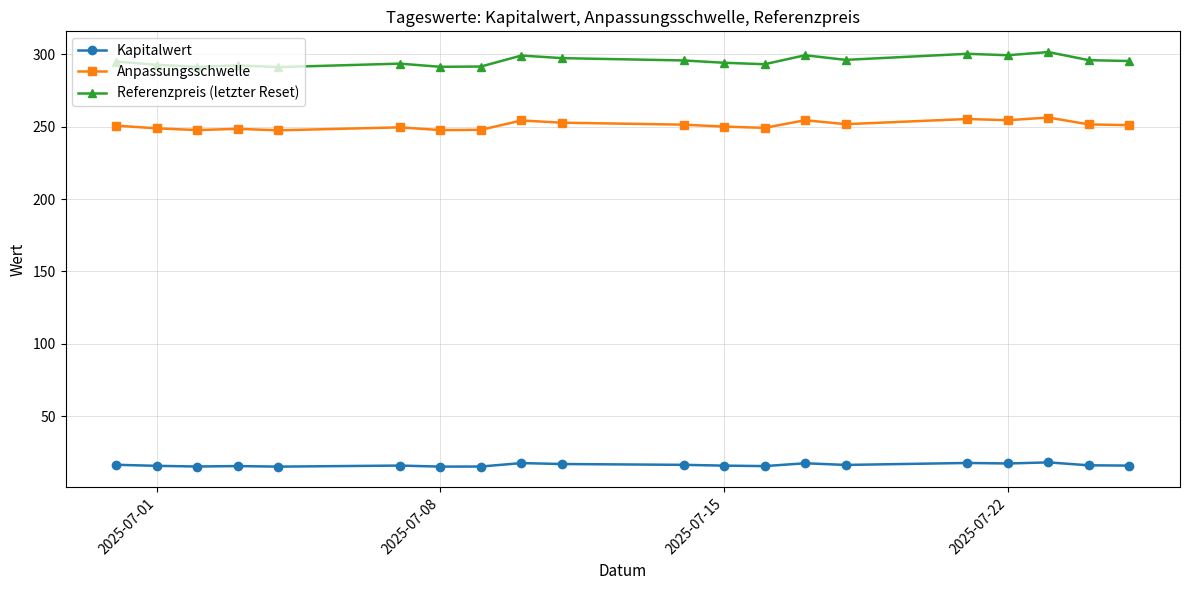

What is the minimum value shown in the chart?

15.1